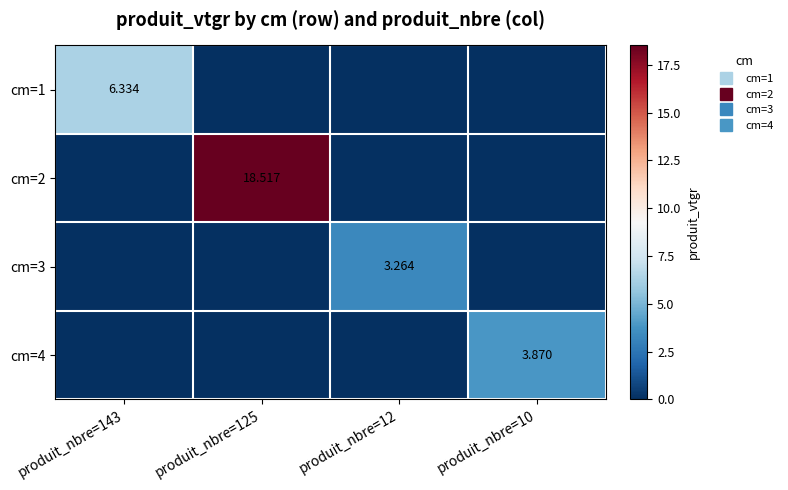

Is it true that cm=1 equals 3.8 at produit_nbre=143?

False